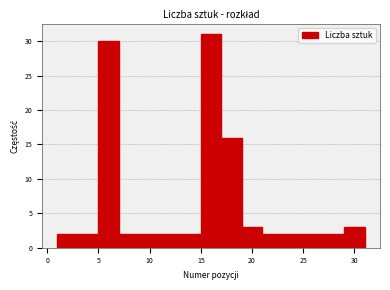

What is the height of the bar covering 25 to 27 on the x-axis? The values are not printed on the chart, so give them approximately, as read against the axis.

2